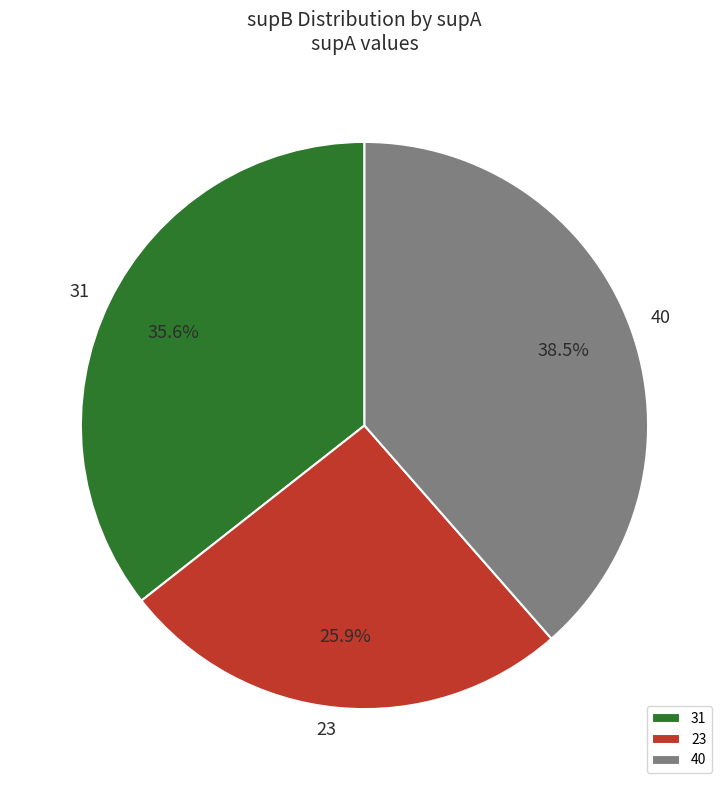

Combined, do 31 and 40 account for over 50%?

Yes